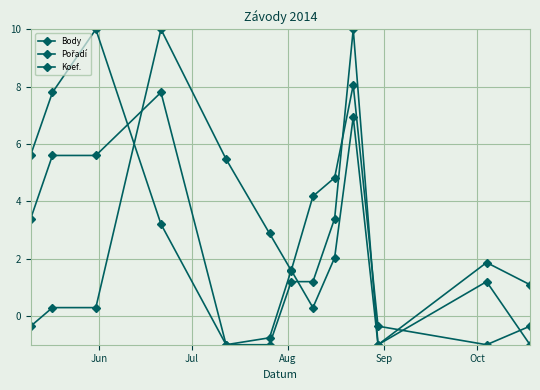

How many categories are shown in the chart?

13